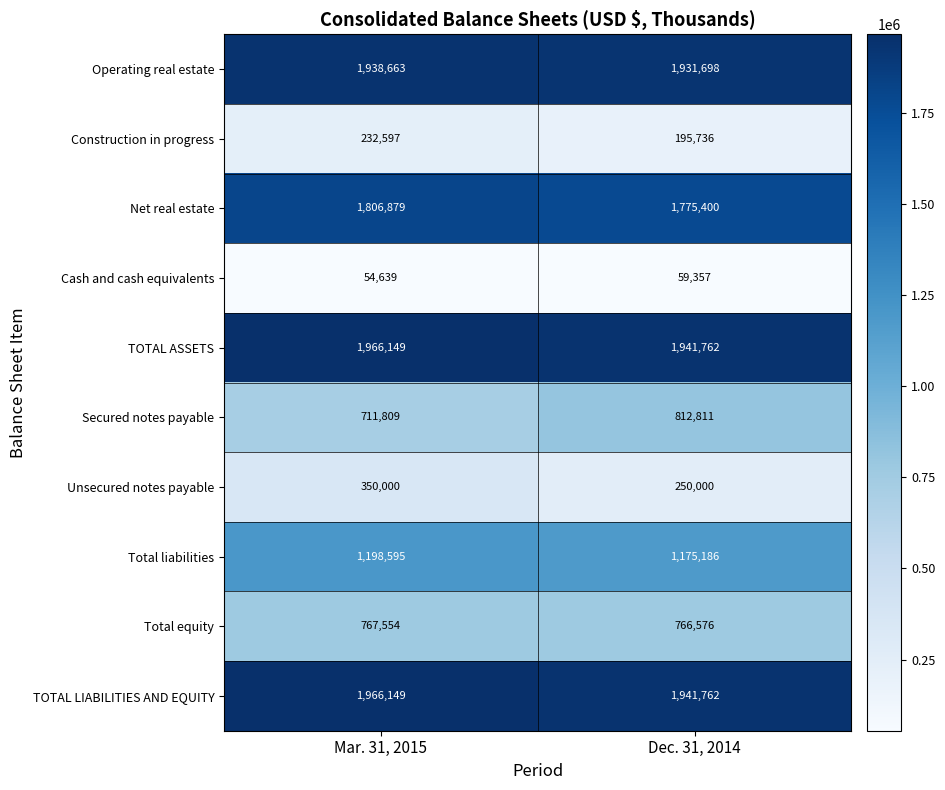

At which category is the sum across all series the highest?

Mar. 31, 2015